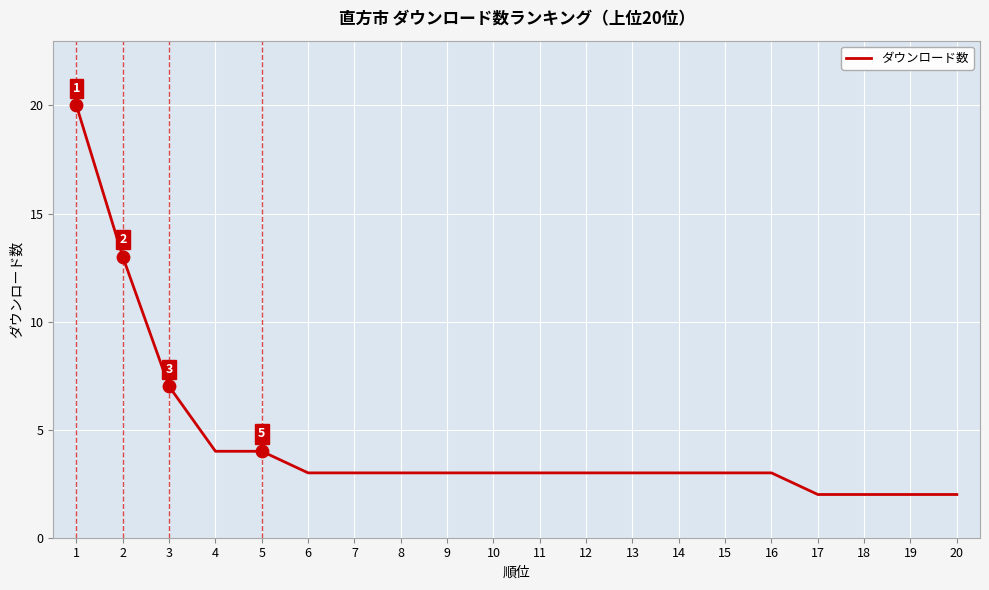

What is the change in value from 15 to 18?

-1